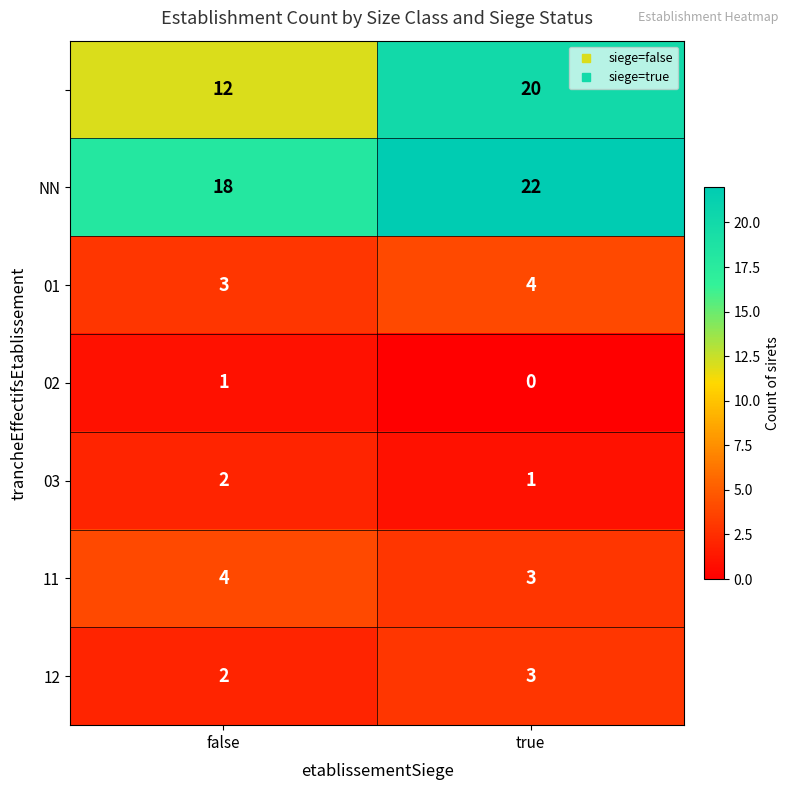

Which label corresponds to the smallest value in the chart?

true